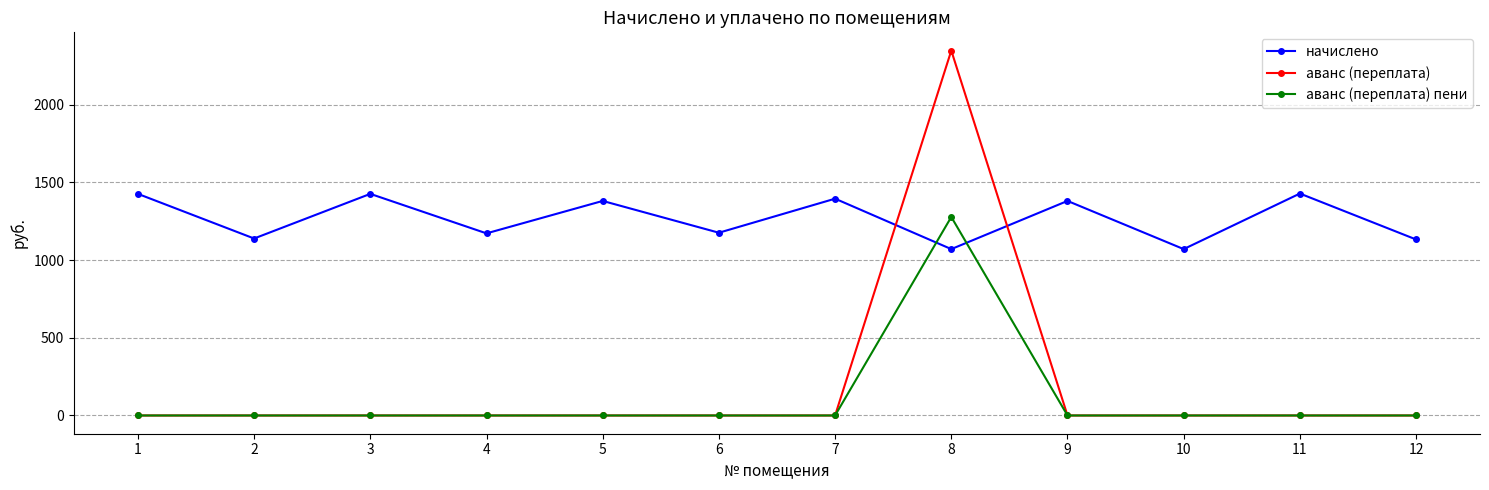

What are all the series names shown in the legend?

начислено, аванс (переплата), аванс (переплата) пени